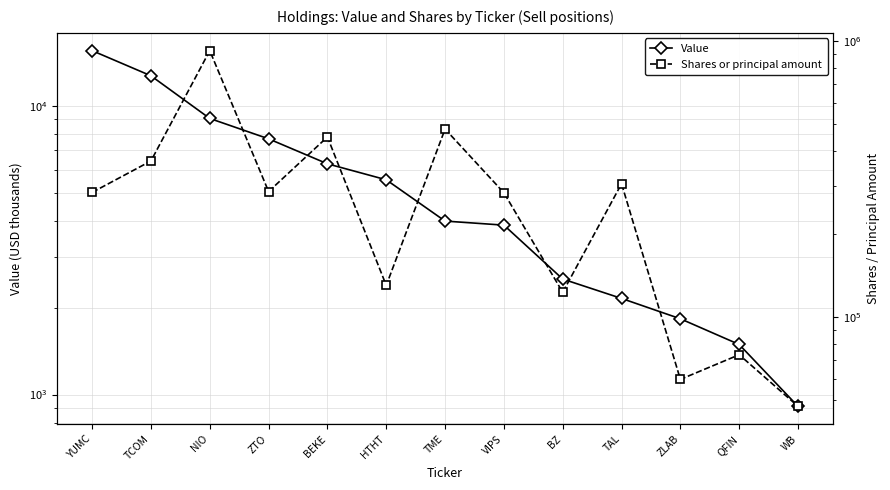

What is the difference between the maximum and minimum values in the Shares or principal amount series?

878514